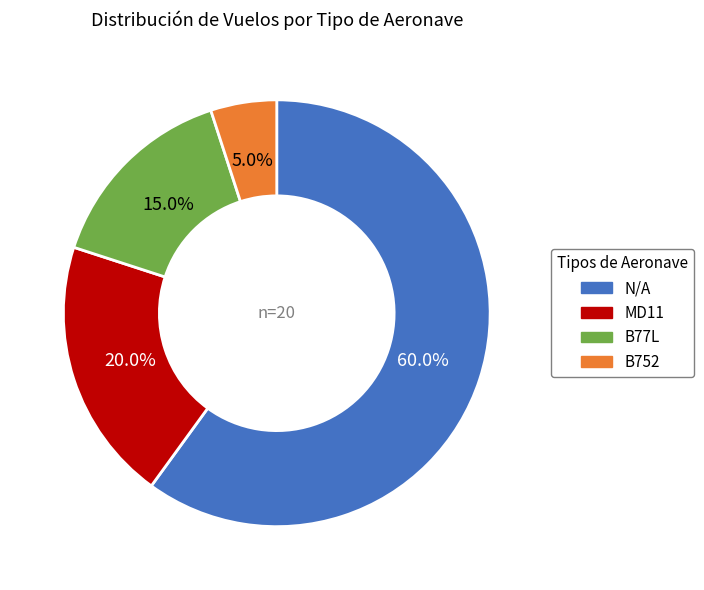

To the nearest percent, what percentage of the pie is N/A?

60%